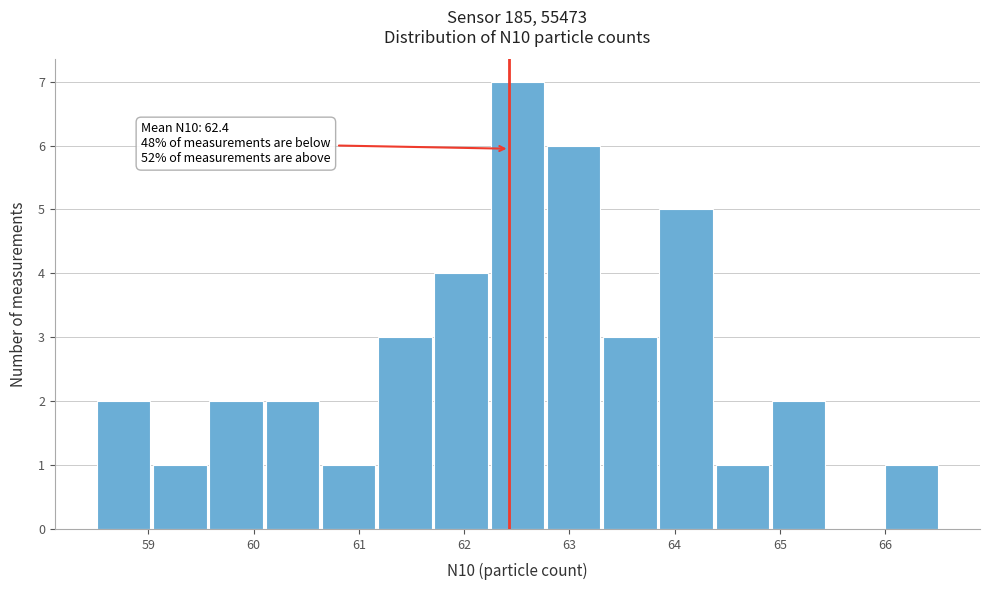

Which range on the x-axis has the tallest bar?

62.3 to 62.8